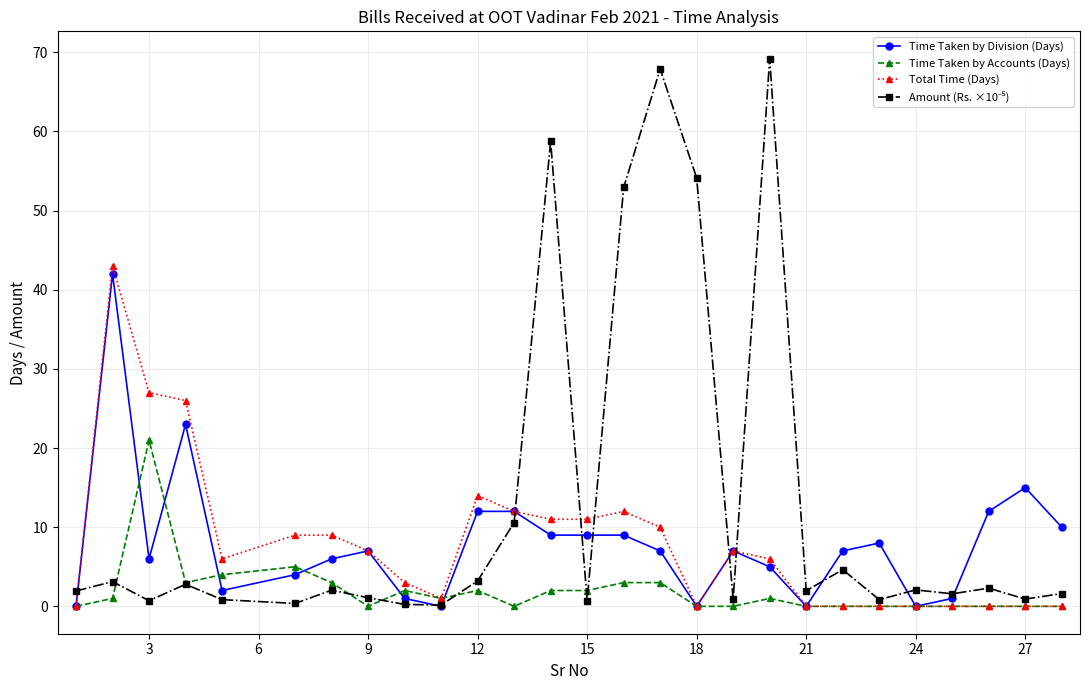

True or false: Time Taken by Division (Days) has more than 0 interior local peaks.

True